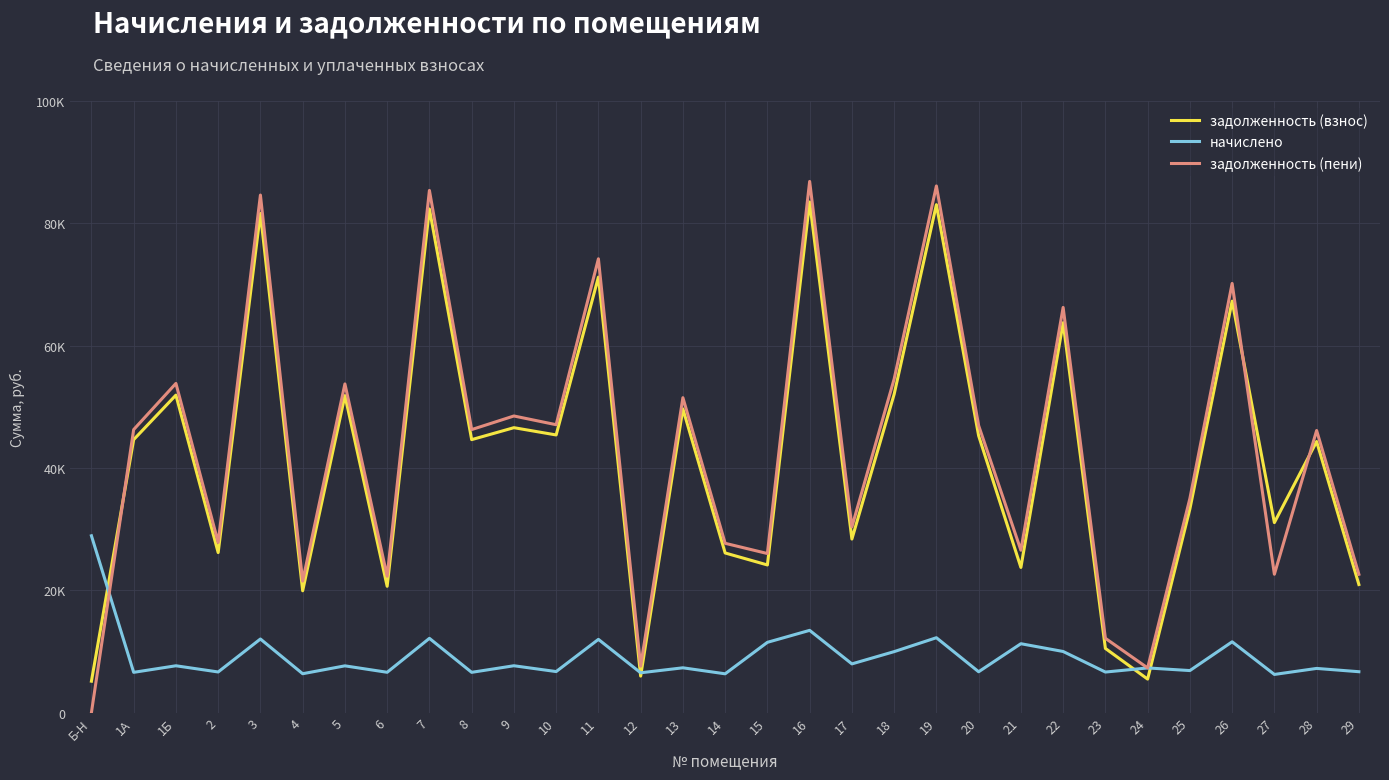

What is the label of the 3rd point from the left?

1Б